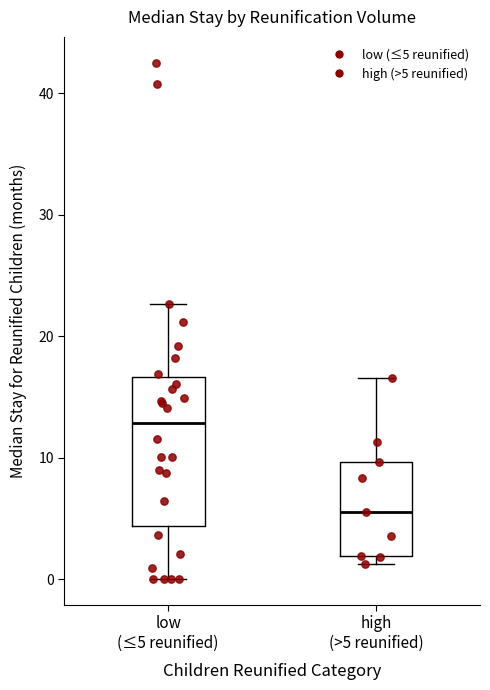

Where does the upper whisker of the box for high (>5 reunified) end on the y-axis? The values are not printed on the chart, so give them approximately, as read against the axis.

17